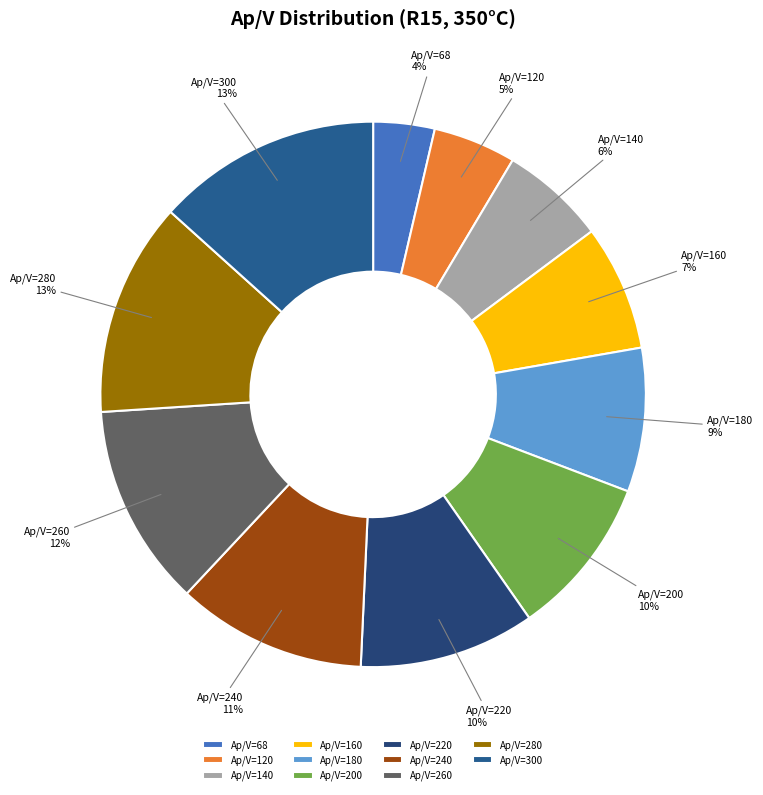

To the nearest percent, what portion does Ap/V=160 represent?

7%